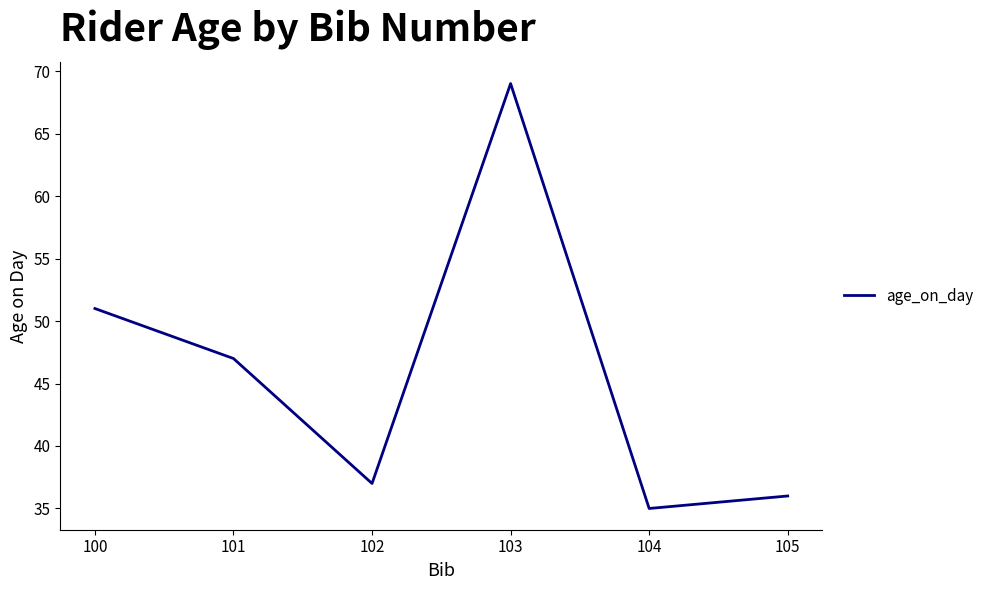

True or false: the data shows 31 at 101.

False